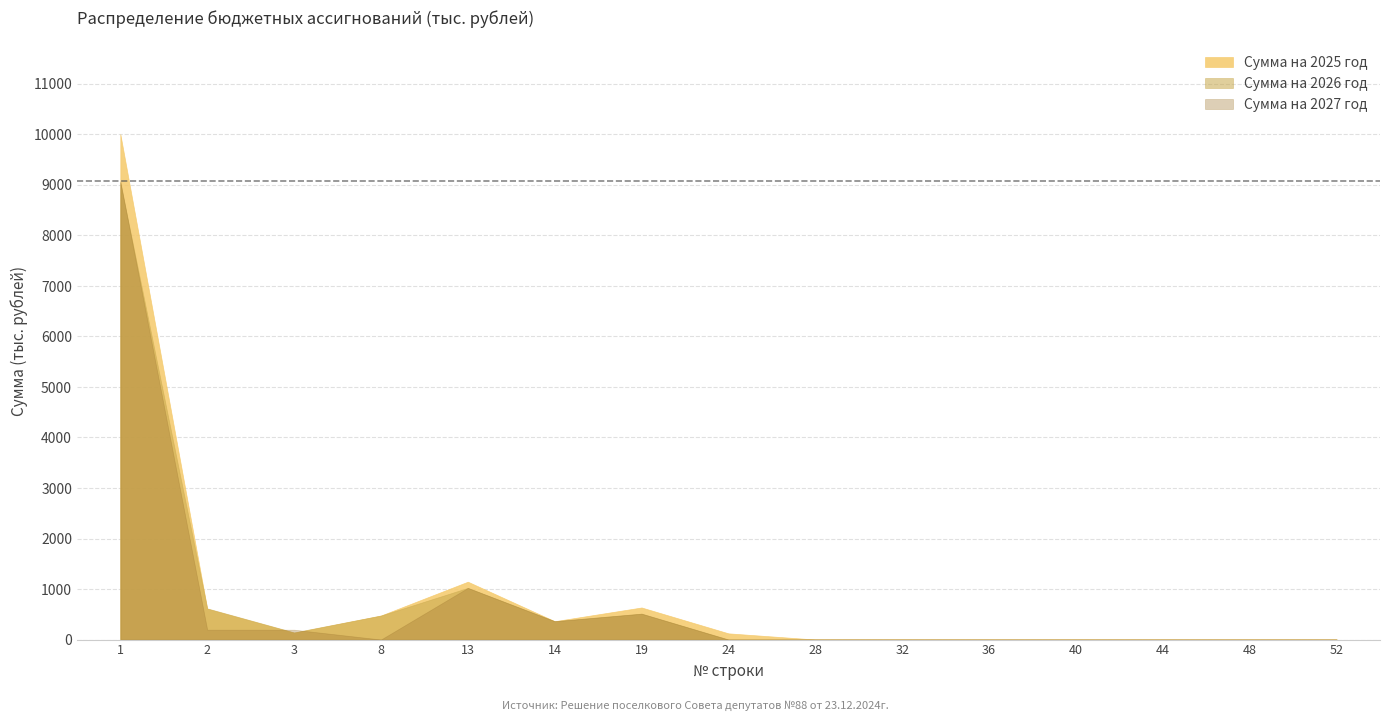

How many interior local peaks does the Сумма на 2026 год series have?

2